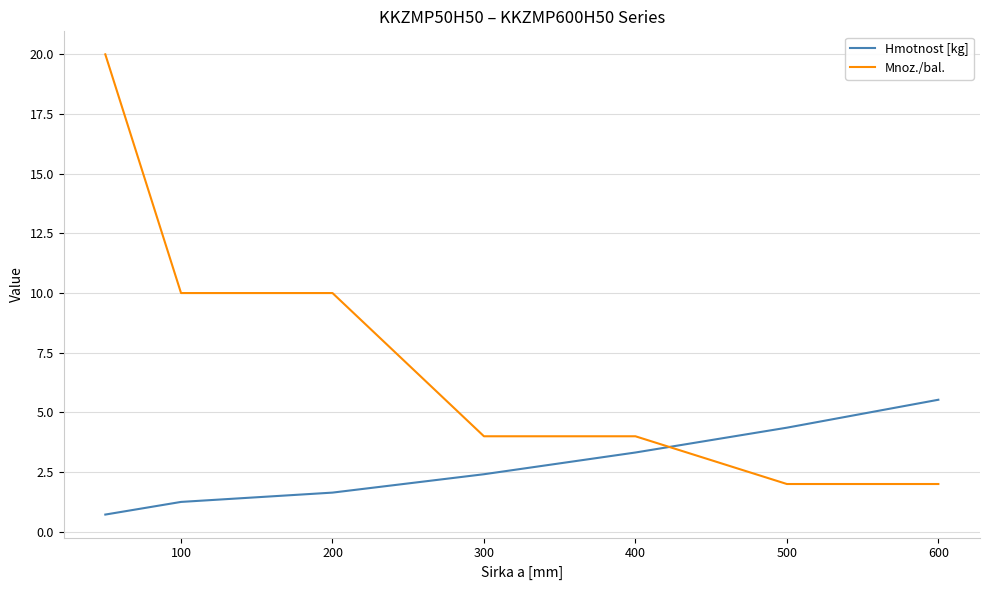

What are all the series names shown in the legend?

Hmotnost [kg], Mnoz./bal.